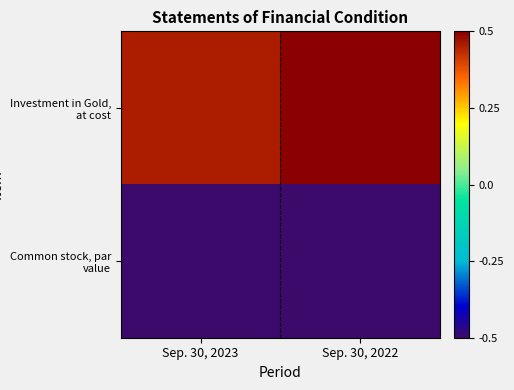

What is the spread (max minus min) of values at Sep. 30, 2023?

1.0